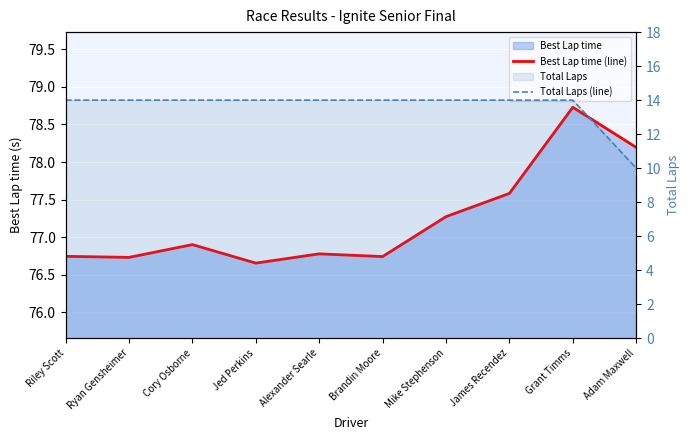

How many categories are shown in the chart?

10